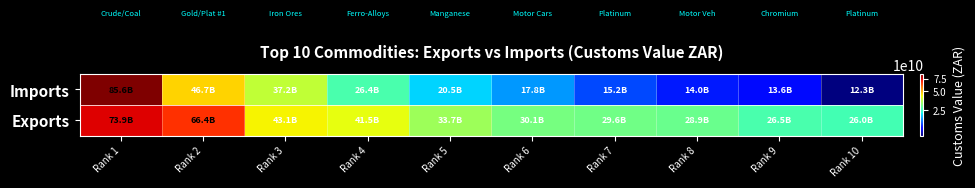

What is the spread (max minus min) of values at Rank 4?

15063925252